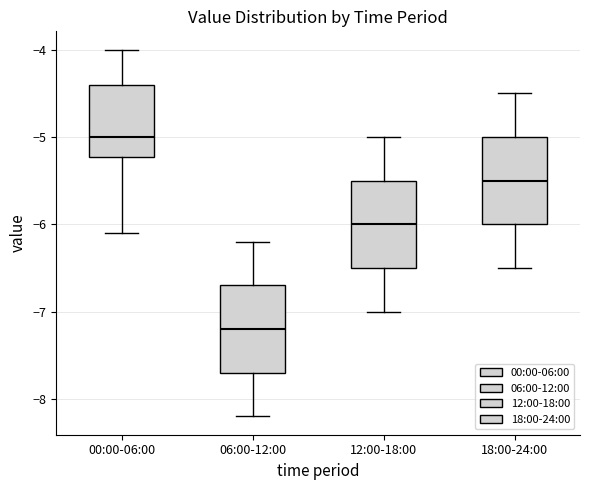

Where is the lower edge of the box for 00:00-06:00 on the y-axis? The values are not printed on the chart, so give them approximately, as read against the axis.

-5.2